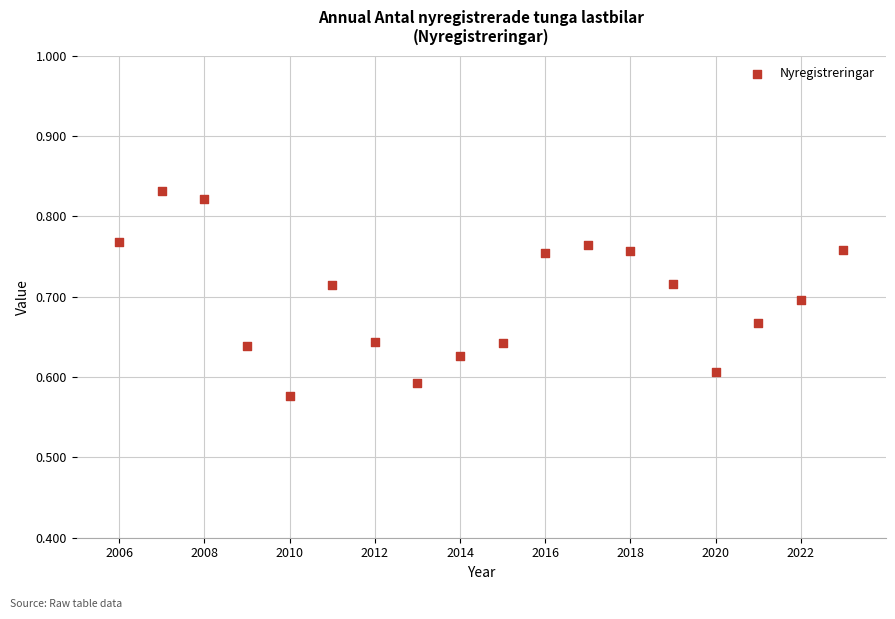

What is the range of Y values (max minus min)?

0.3